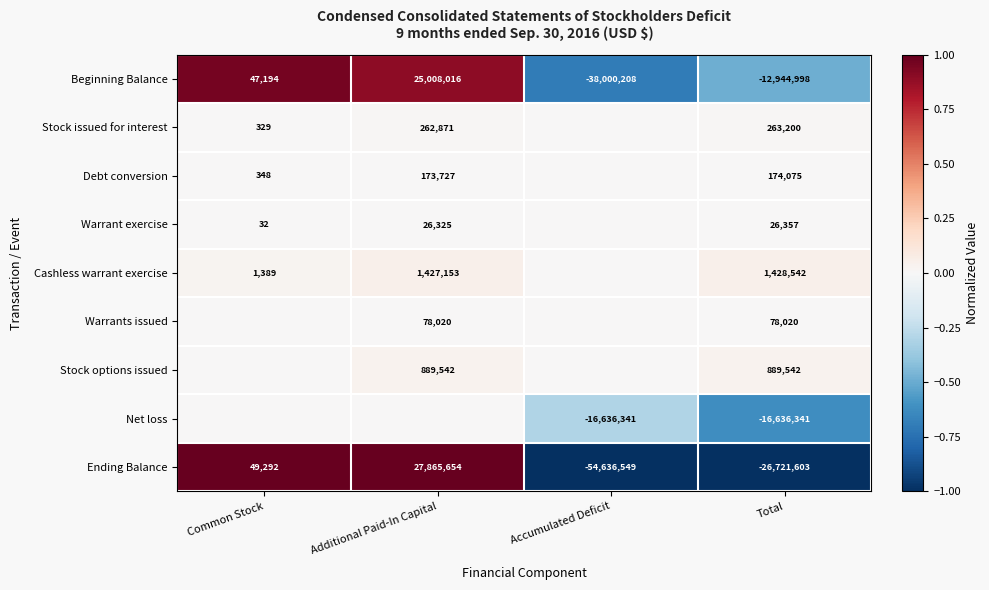

True or false: Beginning Balance has a value of -1.1 at Accumulated Deficit.

False